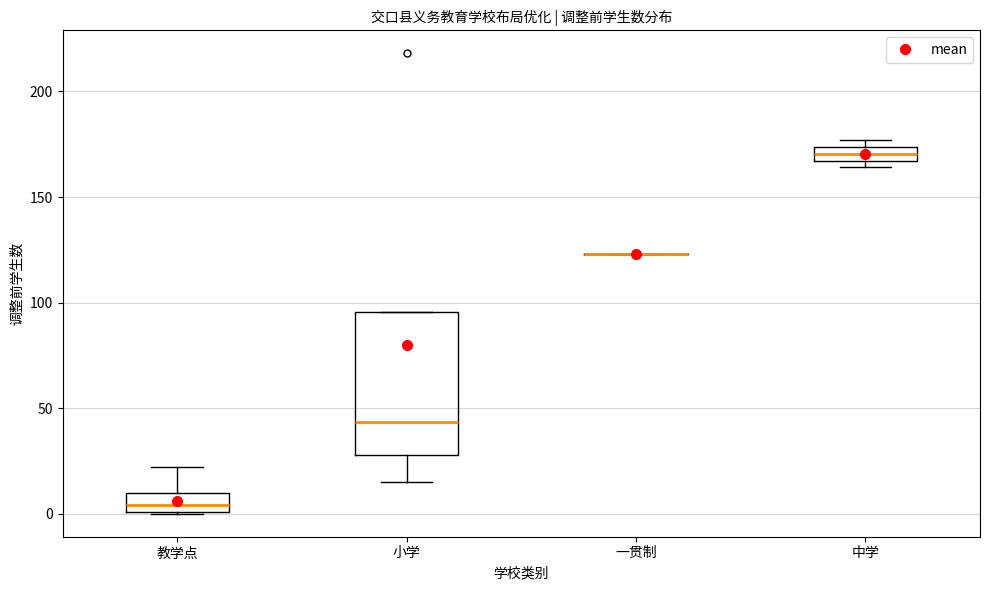

Where does the median line of the box for 中学 sit on the y-axis? The values are not printed on the chart, so give them approximately, as read against the axis.

170